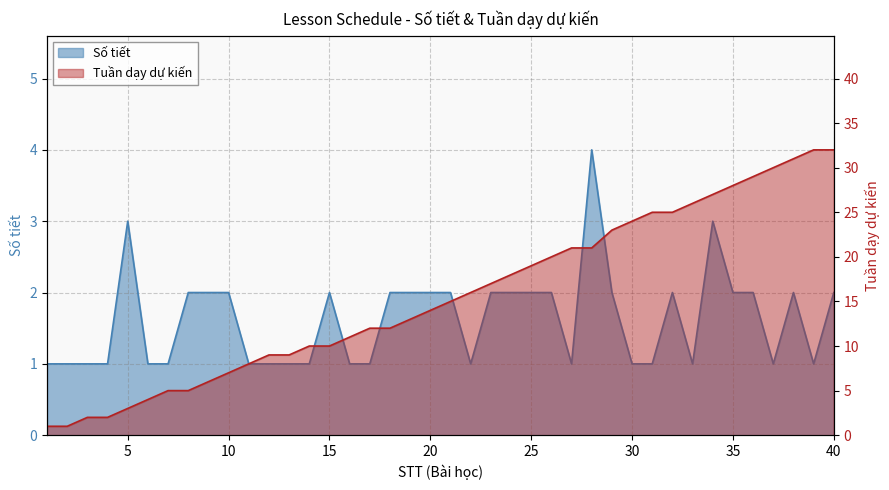

At which label does Tuần dạy dự kiến first exceed 15?

22